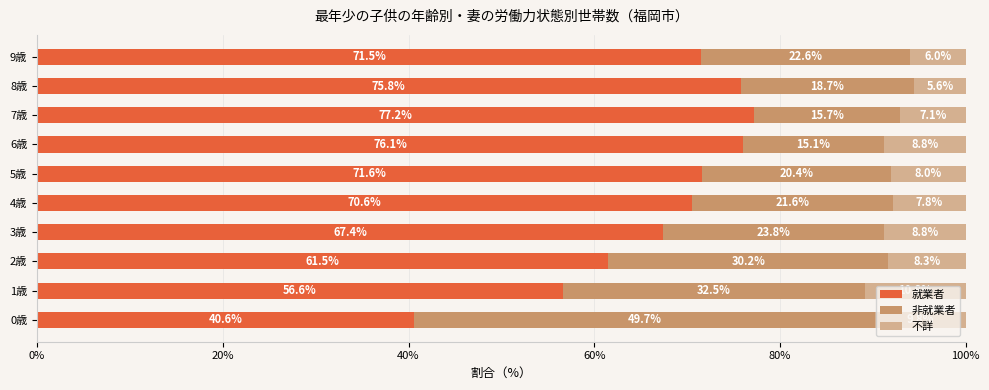

What value does the 就業者 series have at 0歳?

40.6